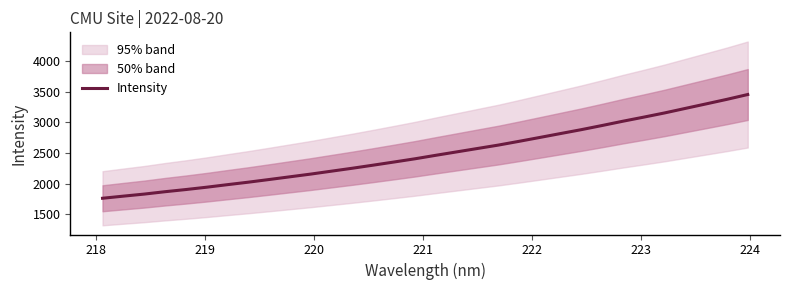

What is the maximum value shown in the chart?

3454.4